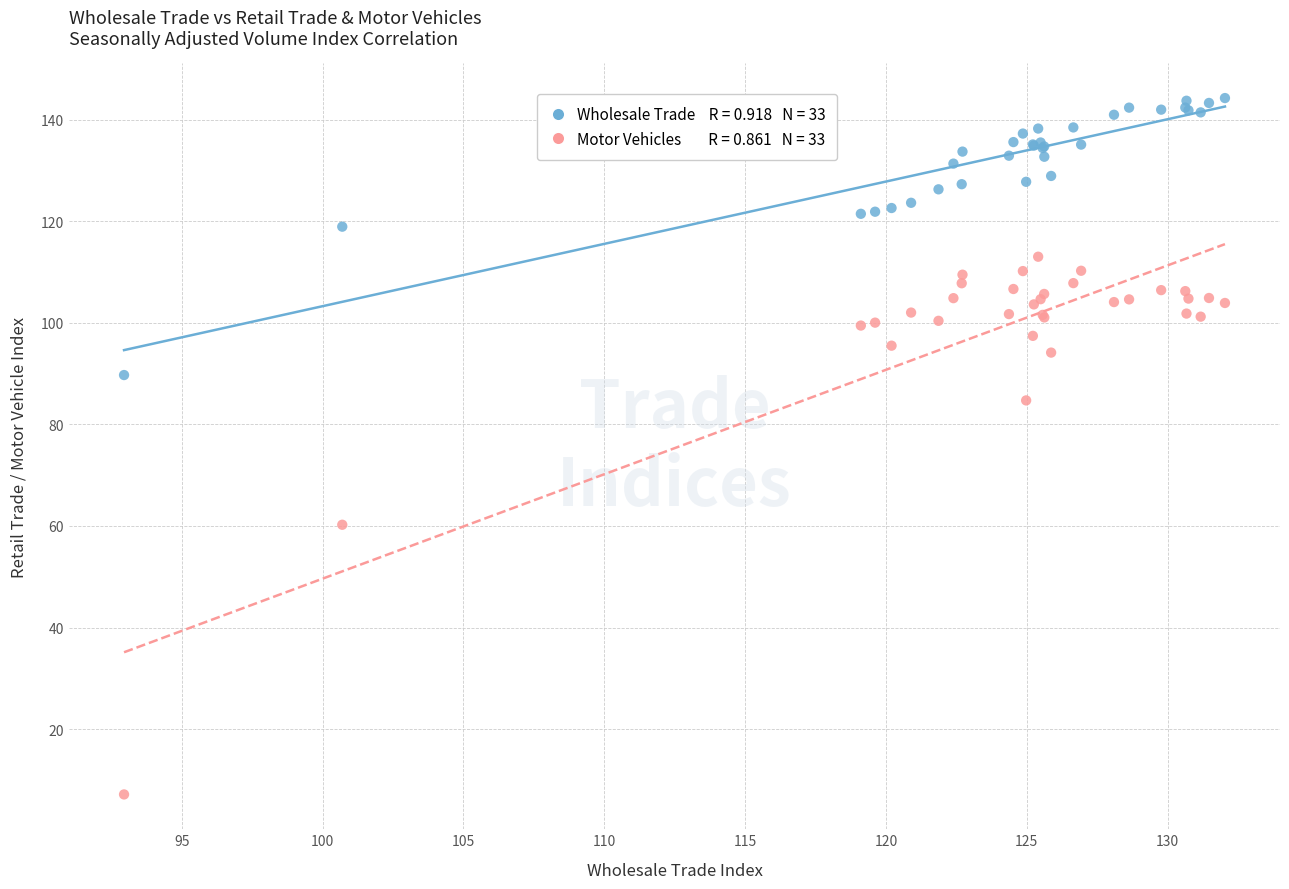

Across all series, what Y value is closest to 75?

84.7